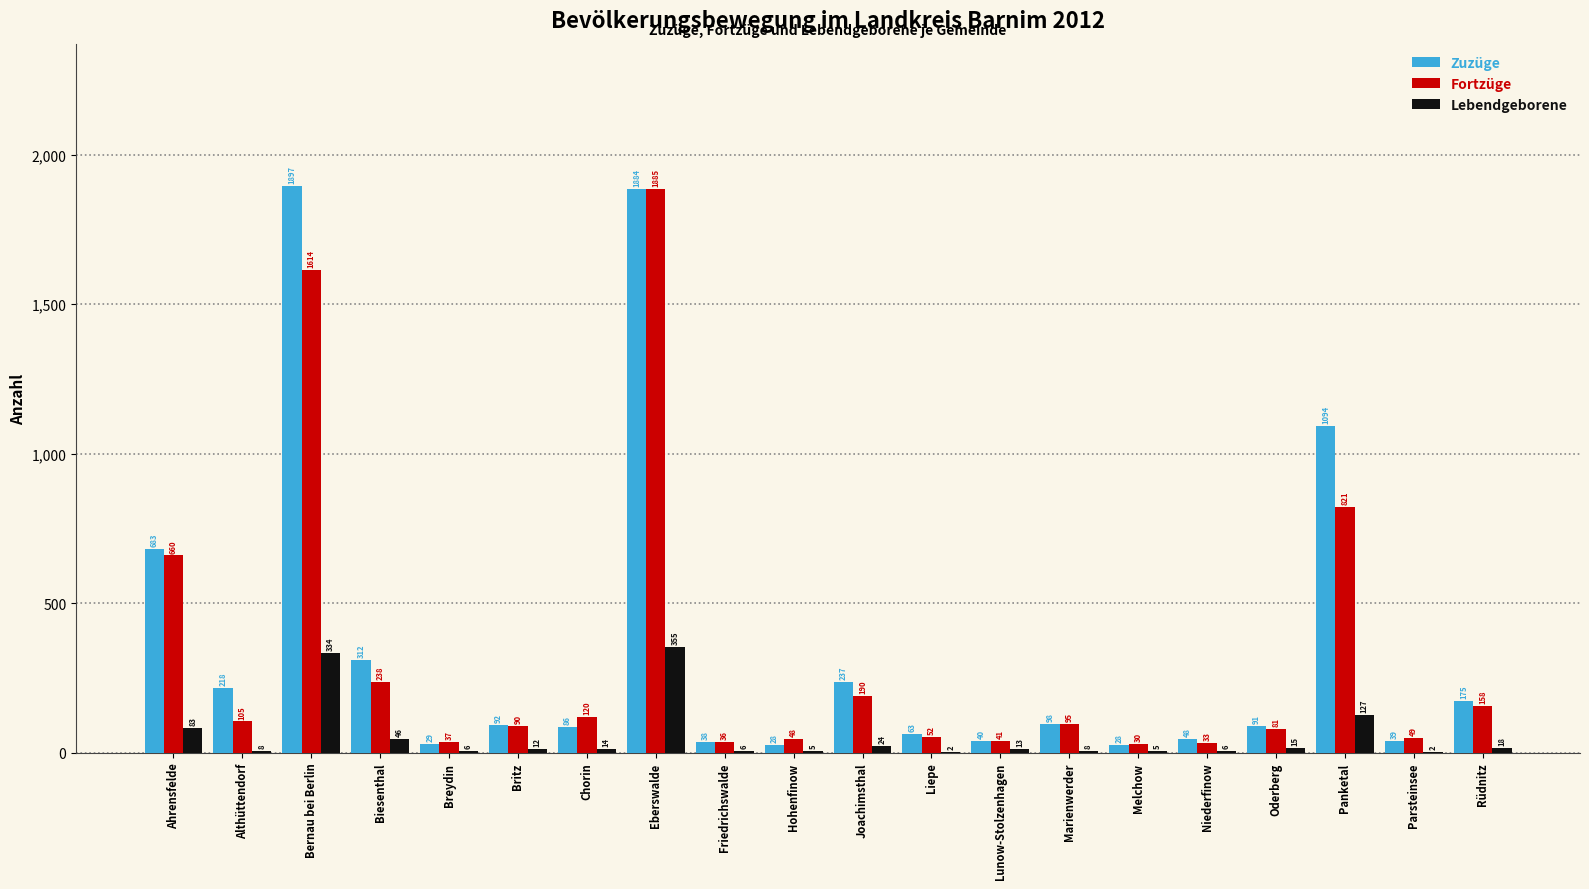

What is the total value across all series at Panketal?

2042